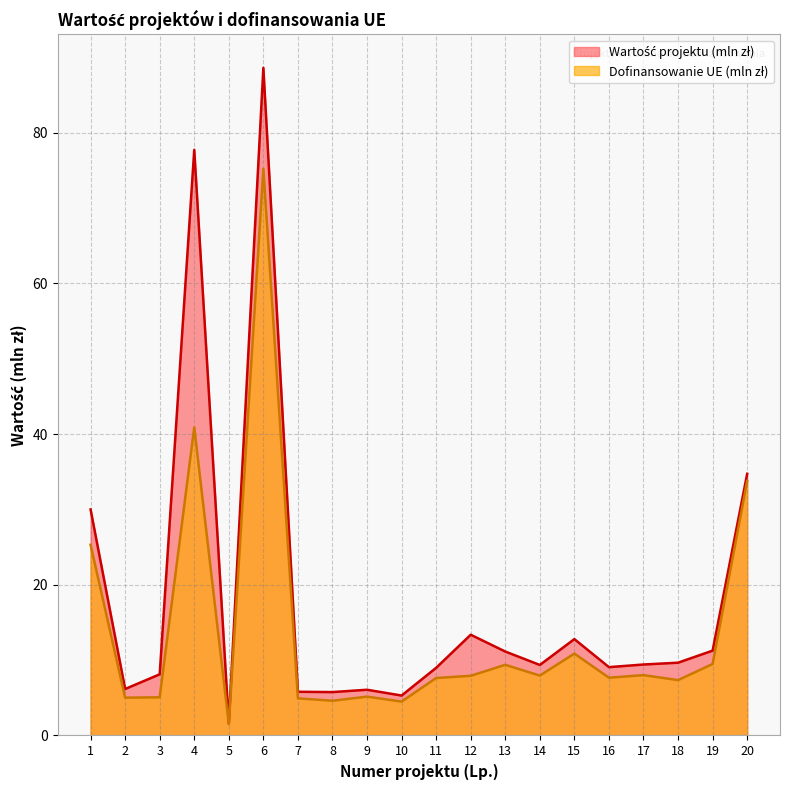

What is the value of the Wartość projektu (mln zł) point at the 18th from the left?

9.7